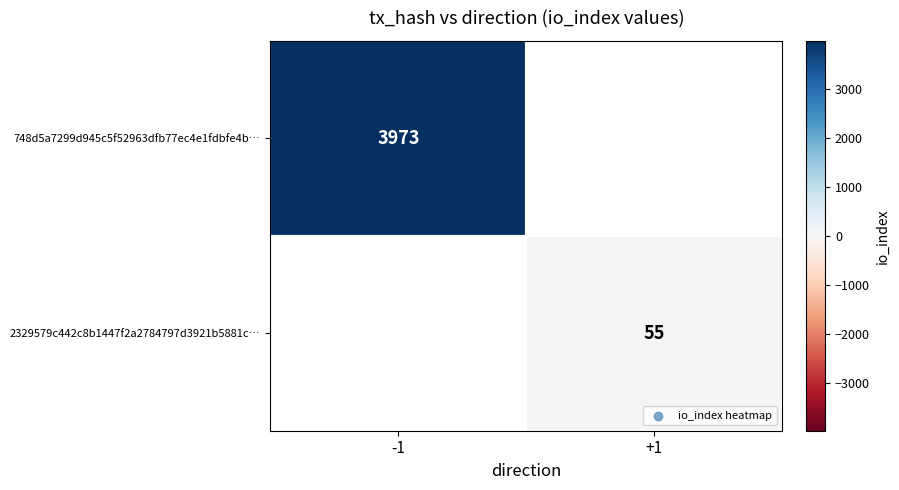

The 2329579c442c8b1447f2a2784797d3921b5881c… series shows 86 at +1. True or false?

False